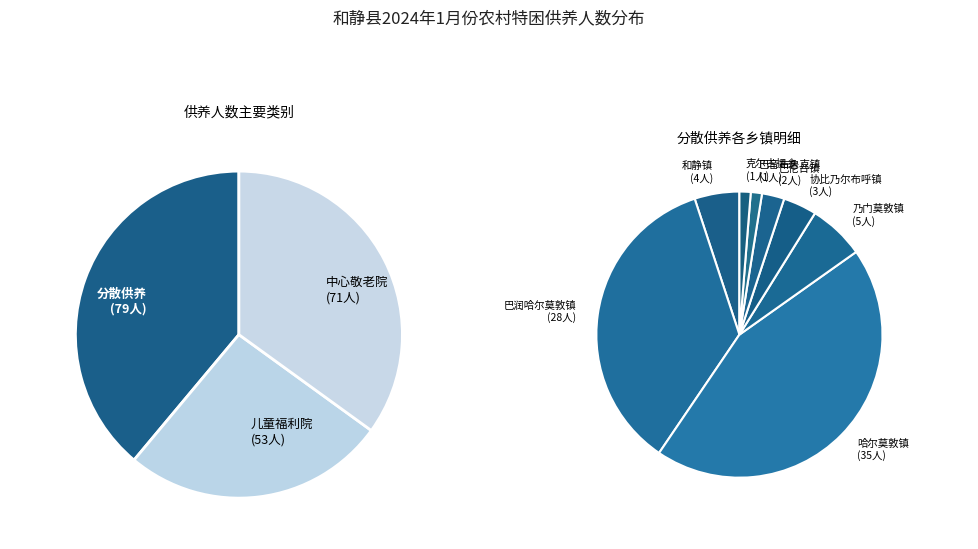

Which has a higher value, 和静镇 or 中心敬老院?

中心敬老院